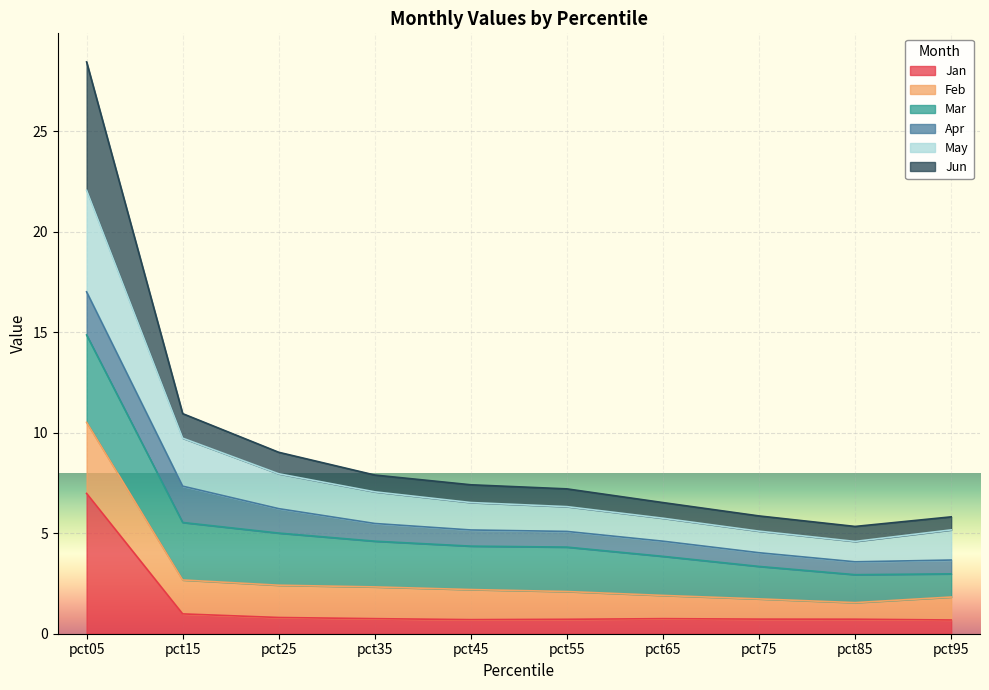

What is the highest value of the May series?

22.1